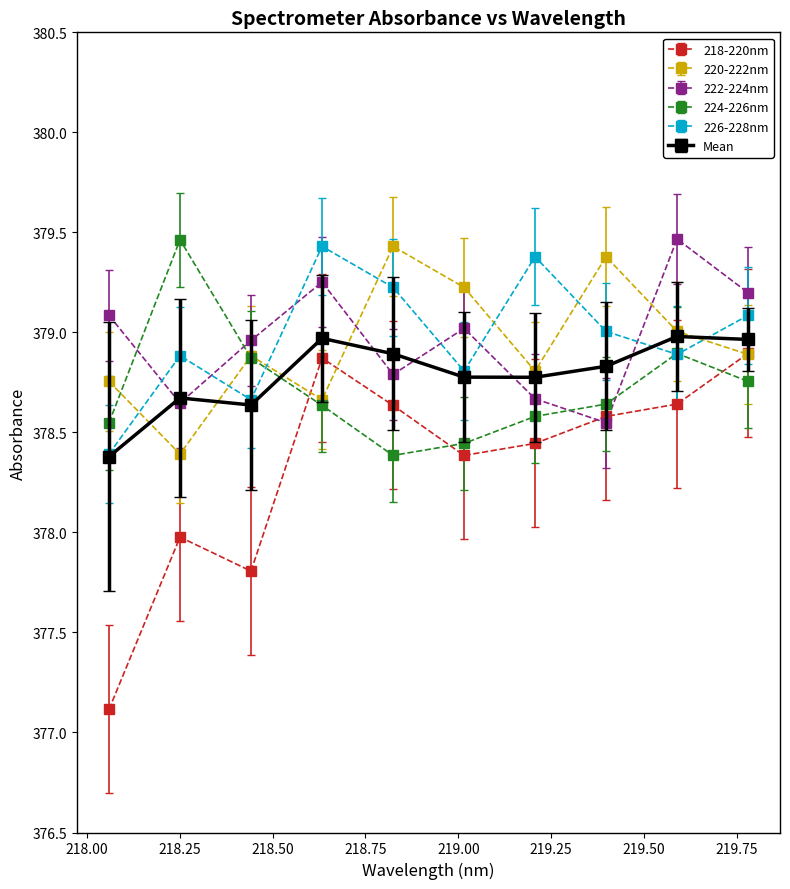

What is the greatest value displayed?

379.5